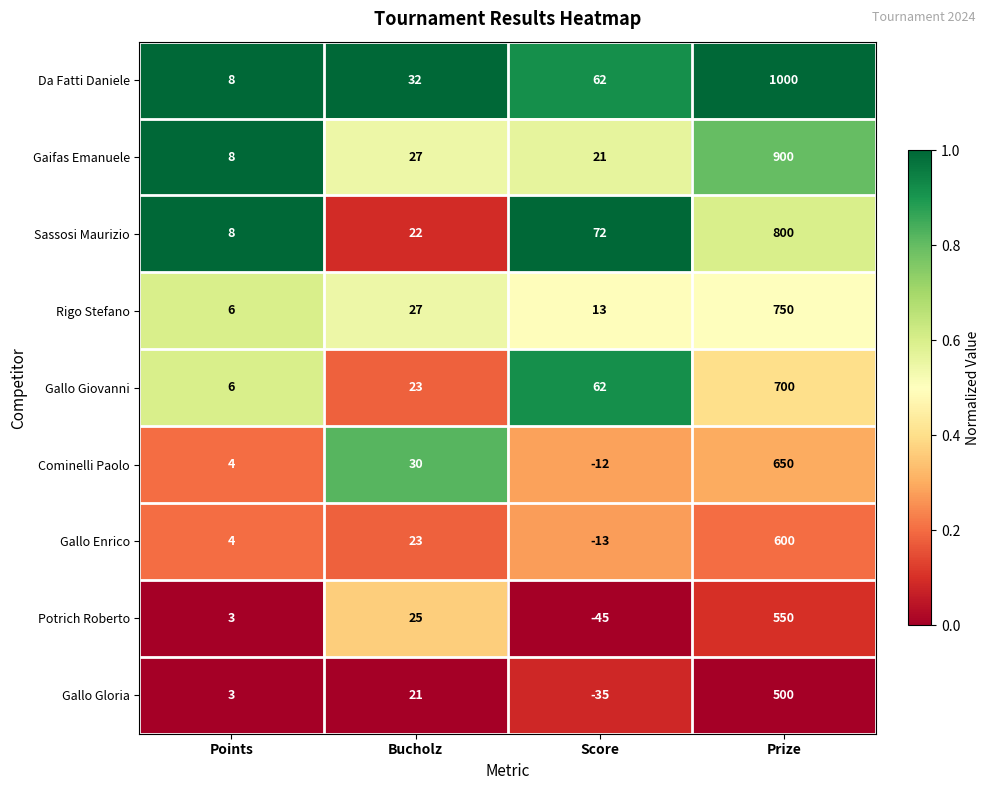

What is the difference between the highest and lowest values at Bucholz?

11